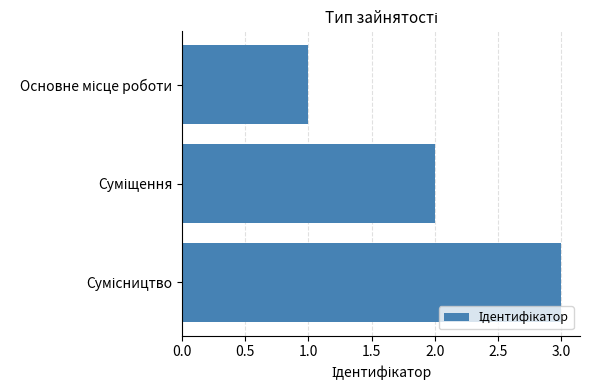

What is the difference between the second highest and minimum values?

1